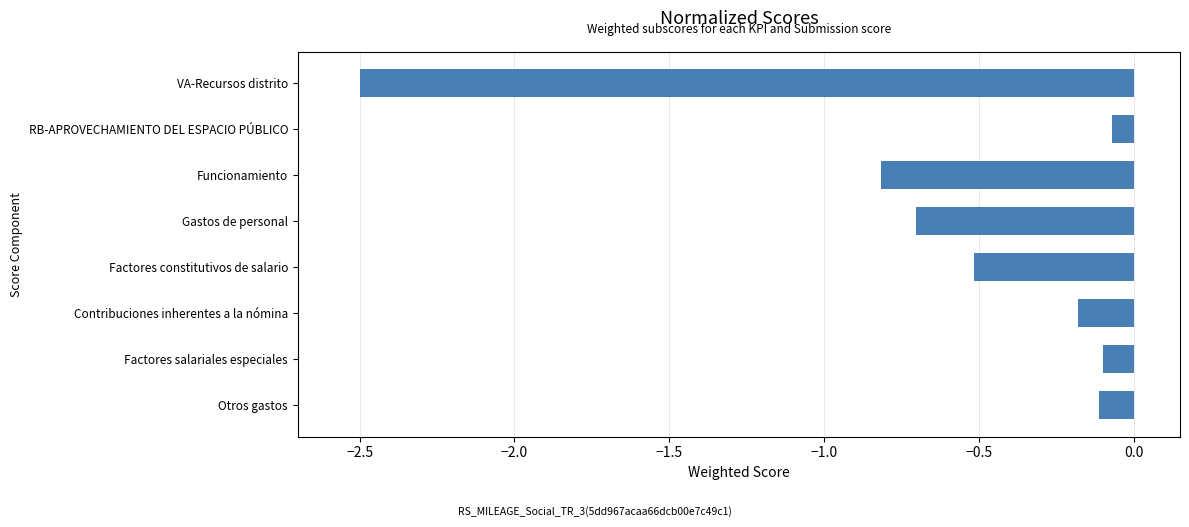

What is the minimum value shown in the chart?

-2.5